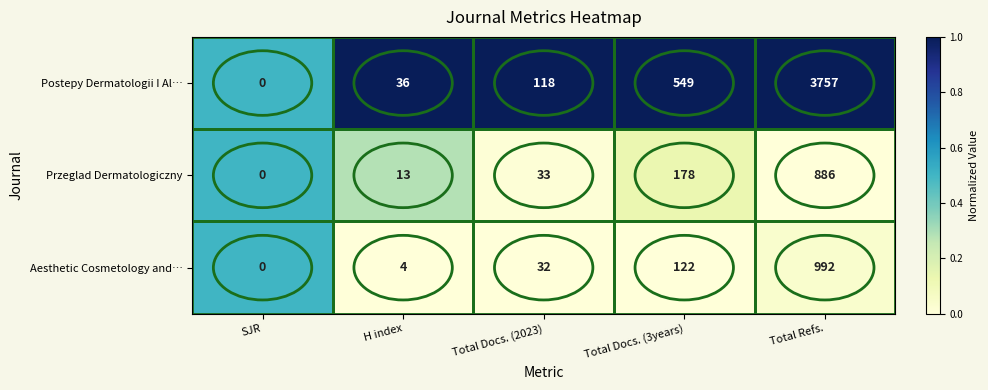

Which series has the largest total across all categories?

Postepy Dermatologii I Al…